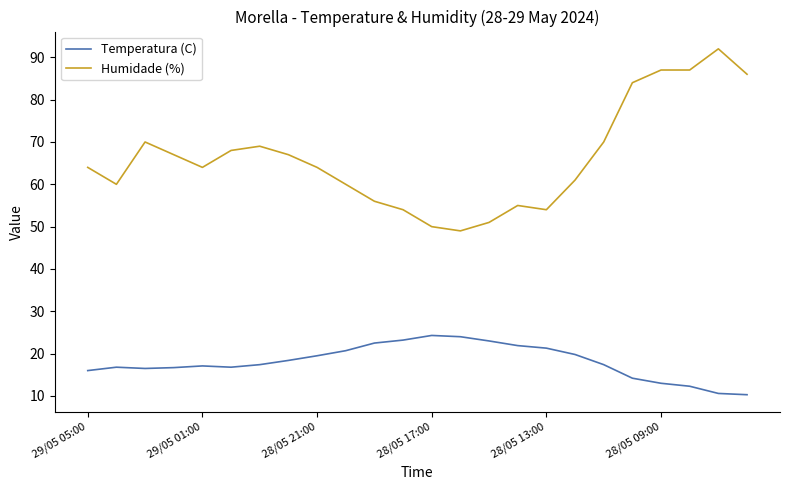

What is the difference between the maximum and minimum values in the Humidade (%) series?

43.0